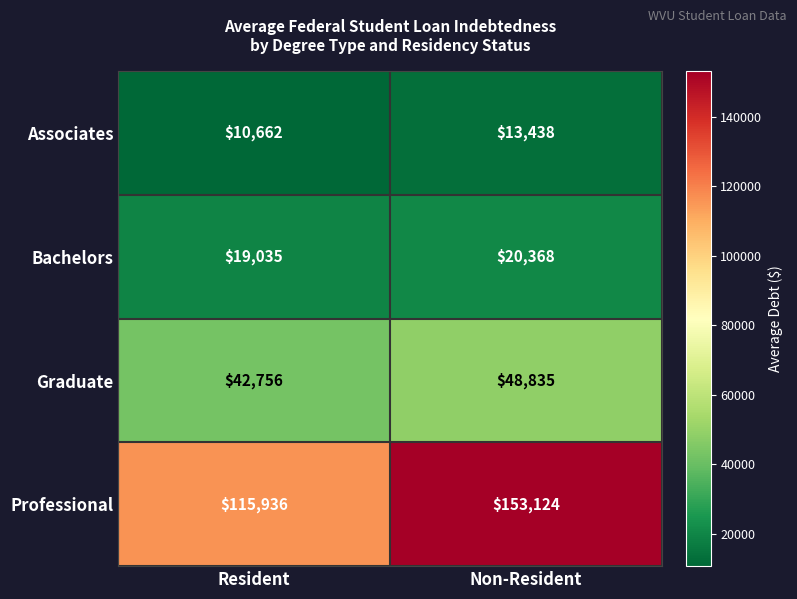

What is the difference between the Graduate values at Resident and Non-Resident?

6079